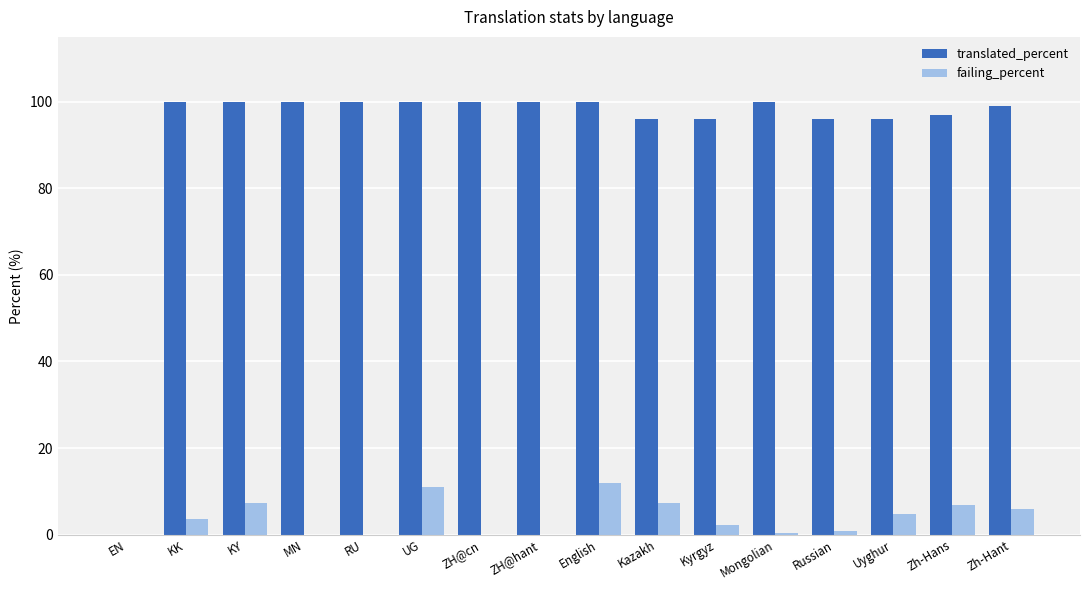

The value of translated_percent at EN is 0.0. True or false?

True